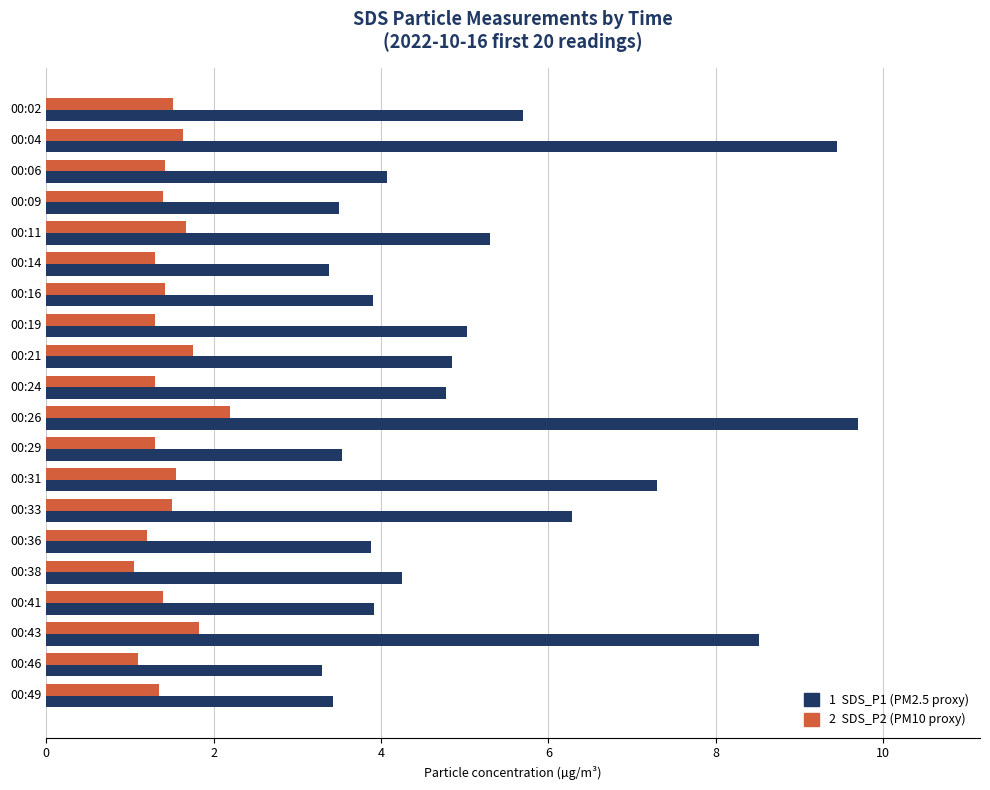

What is the greatest value displayed?

9.7